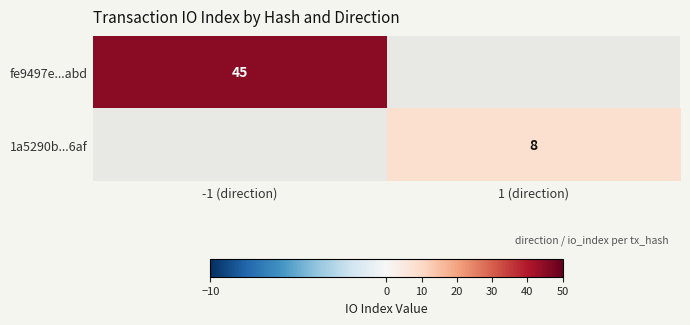

How many categories are shown in the chart?

2